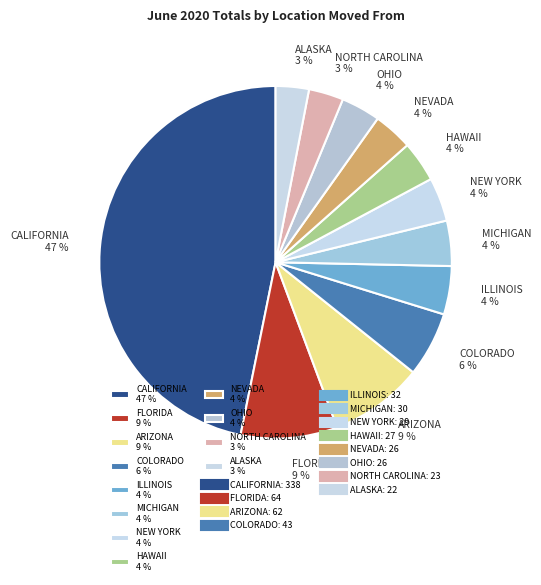

How many segments does this pie chart have?

12